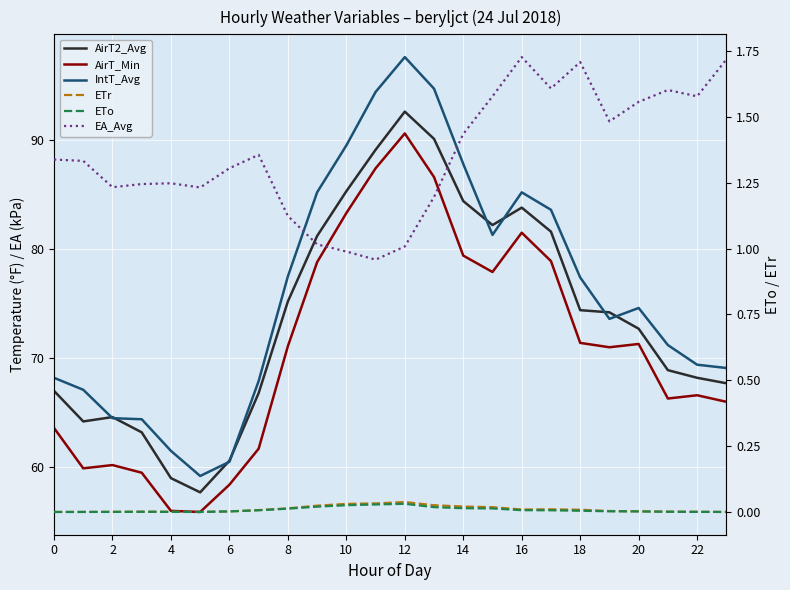

True or false: AirT2_Avg and ETr intersect in this chart.

False